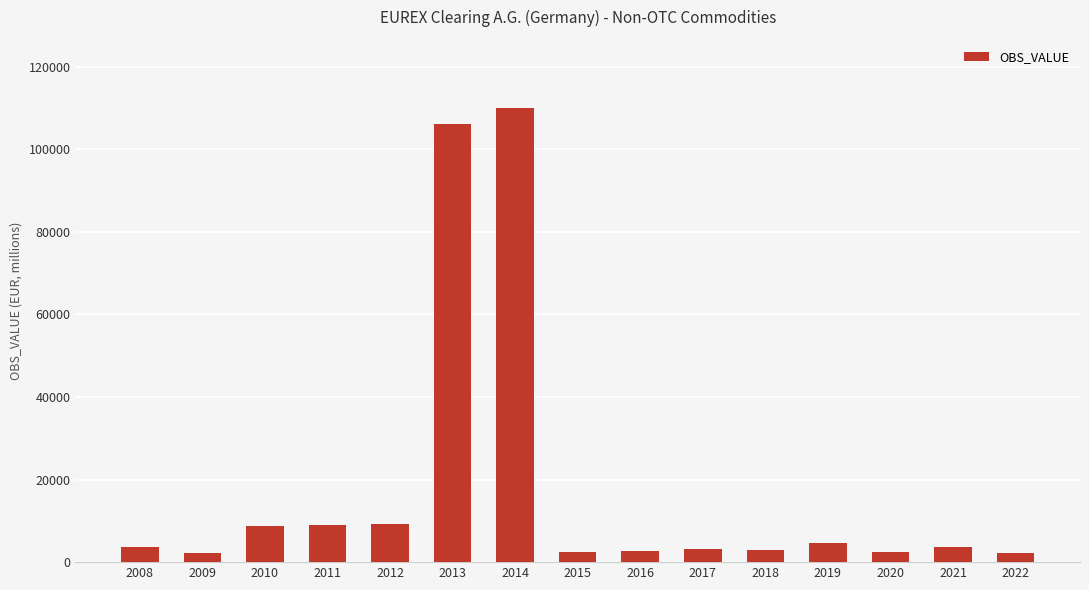

The value at 2021 is 3596. True or false?

True